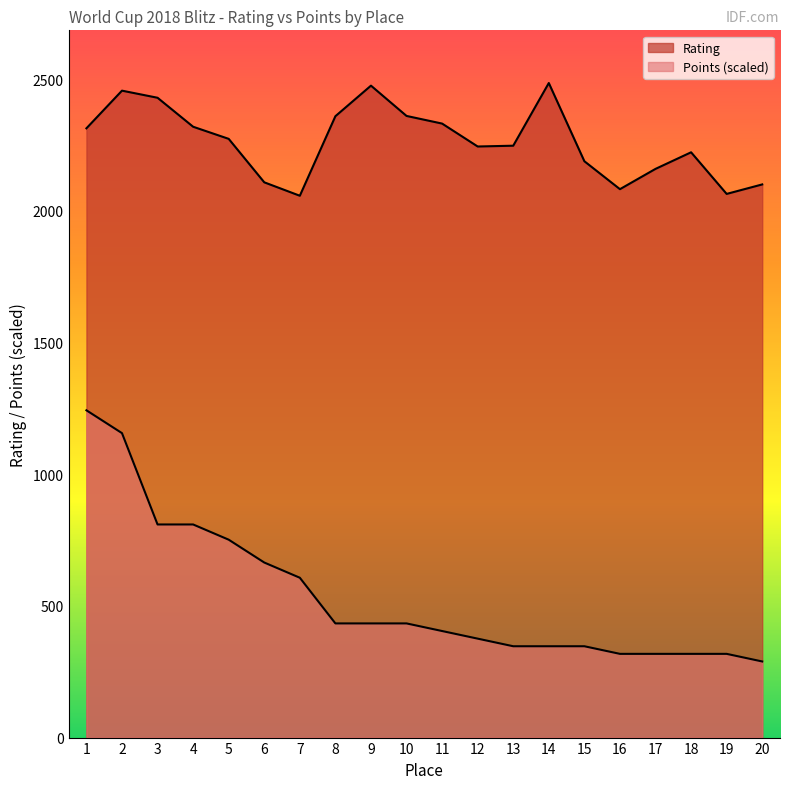

At which category does the chart reach its peak across all series?

14